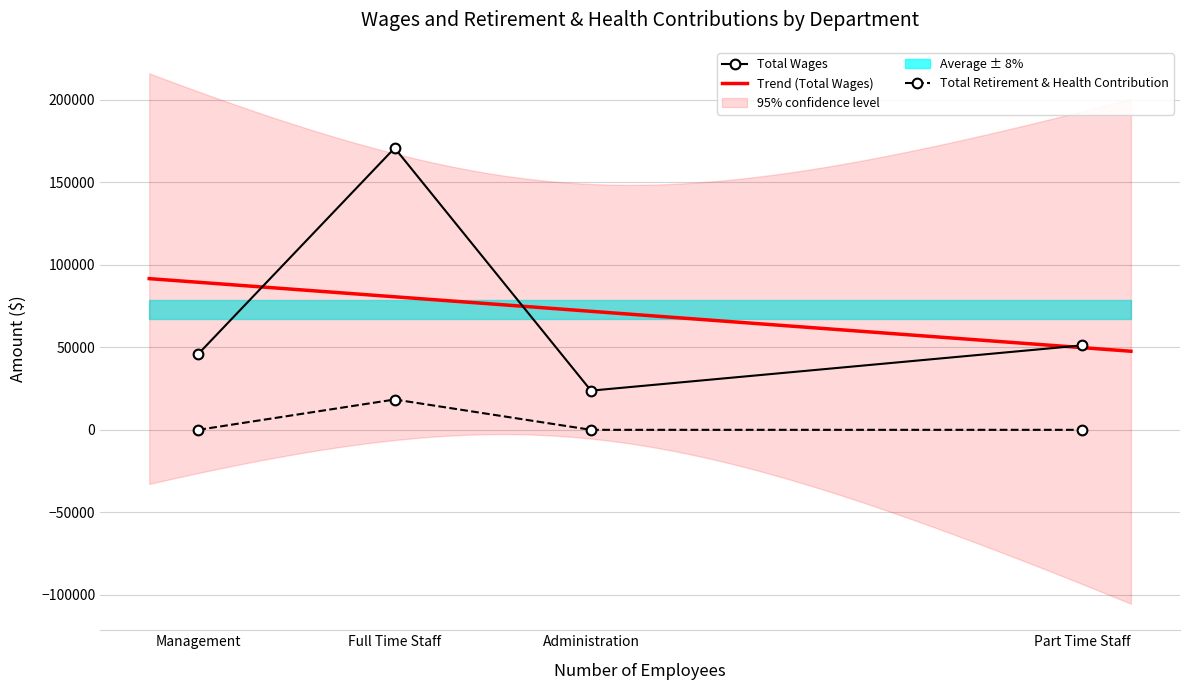

Rank the series at Part Time Staff from lowest to highest value.

Total Retirement & Health Contribution, Total Wages